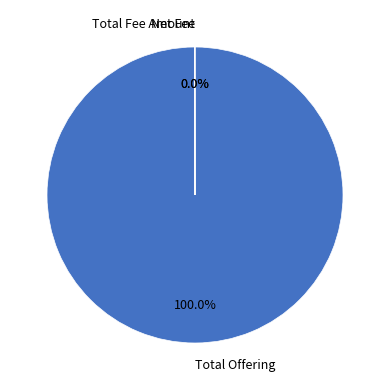

Does any single category account for the majority?

Yes